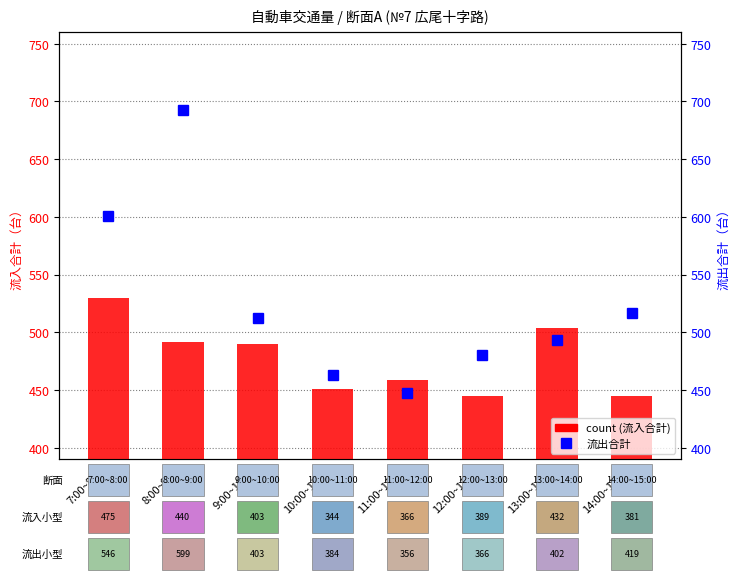

Between 10:00~11:00 and 12:00~13:00, which is larger?

10:00~11:00